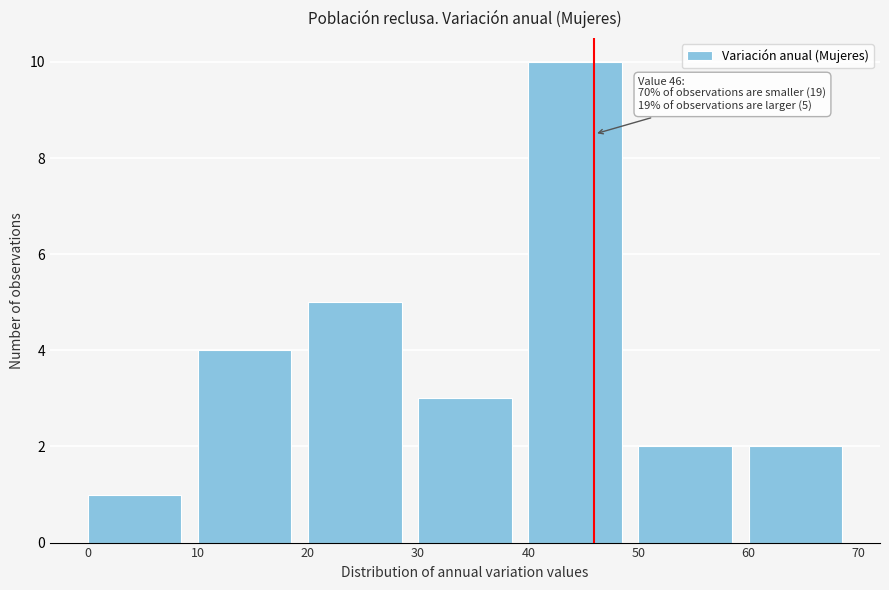

Over which range of the x-axis is the bar tallest?

40 to 50